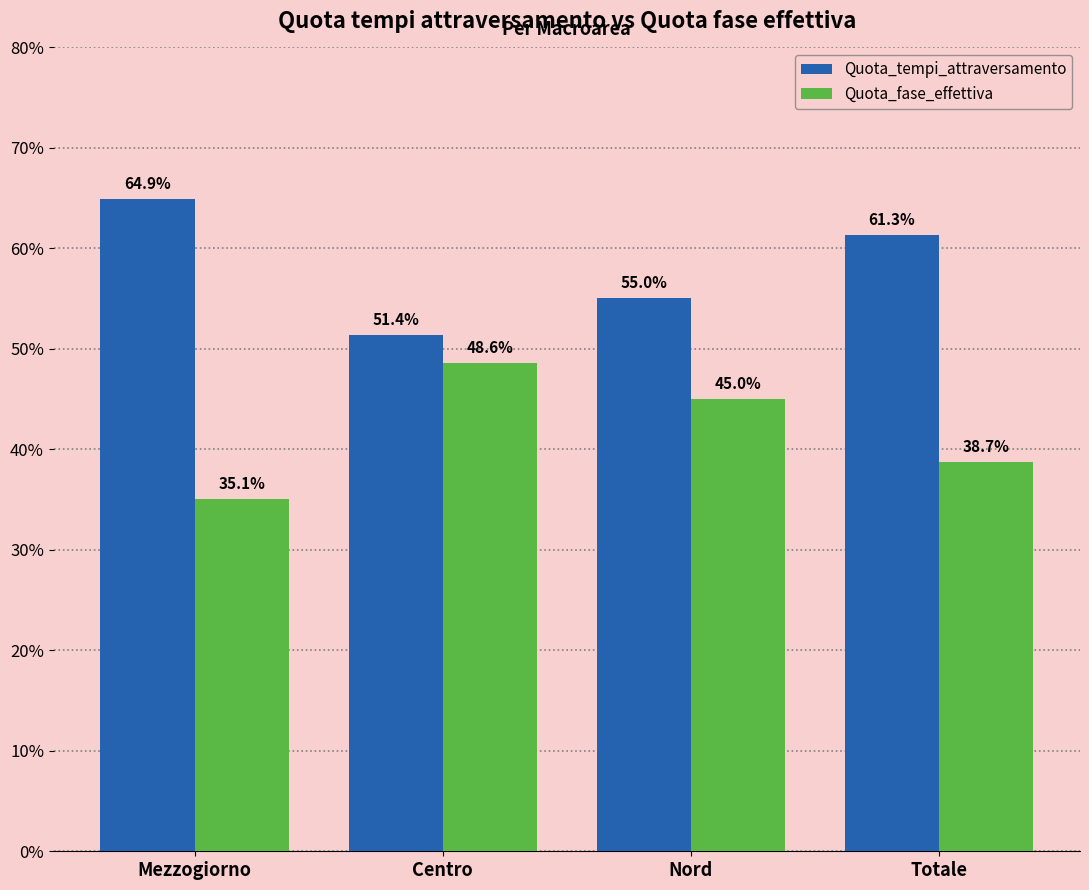

What value does the Quota_fase_effettiva series have at Mezzogiorno?

35.1